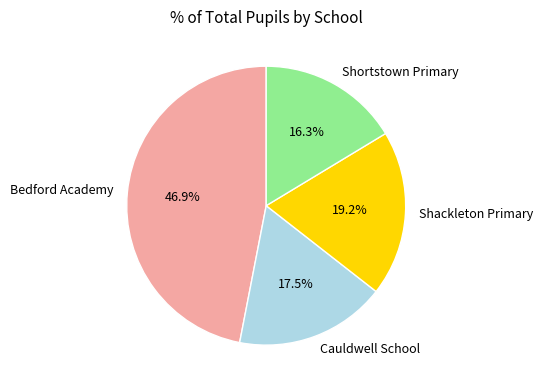

Is there a majority slice in this chart?

No